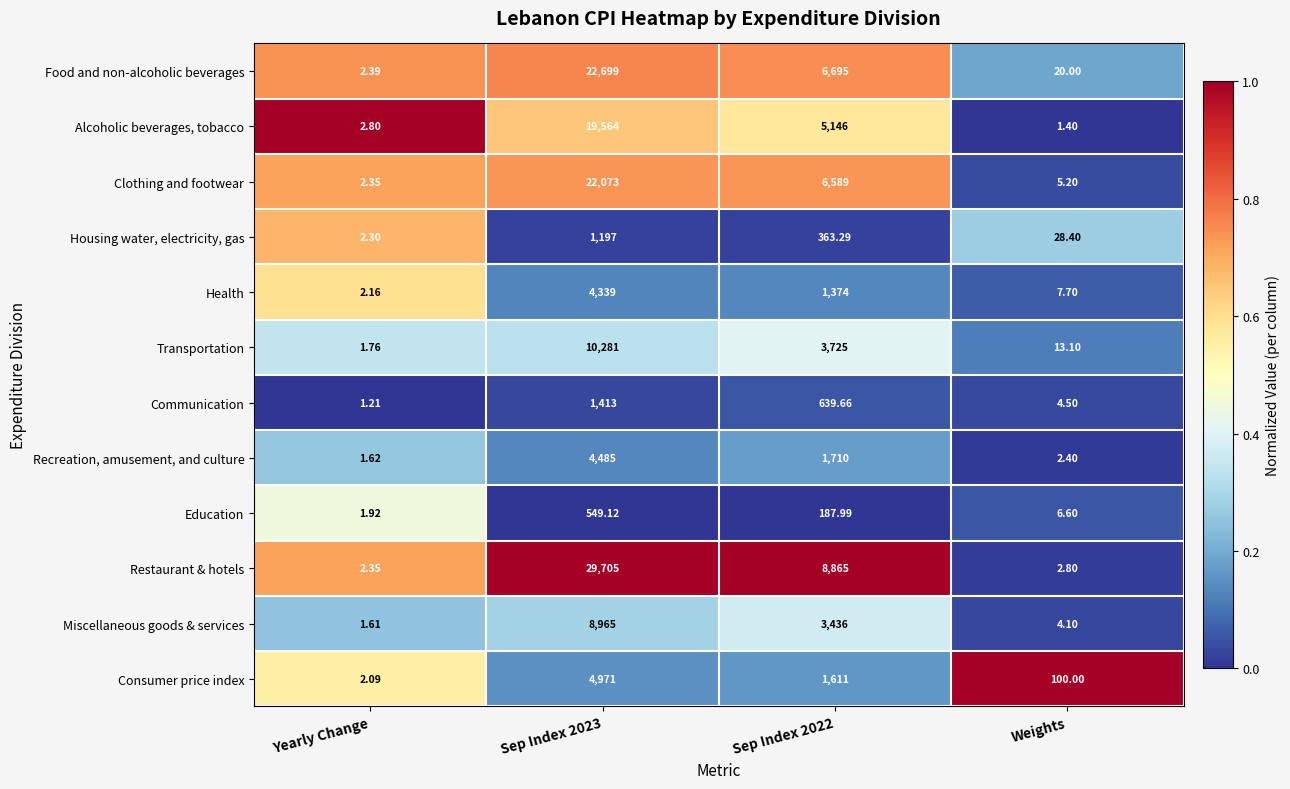

What is the total value across all series at Yearly Change?

24.6